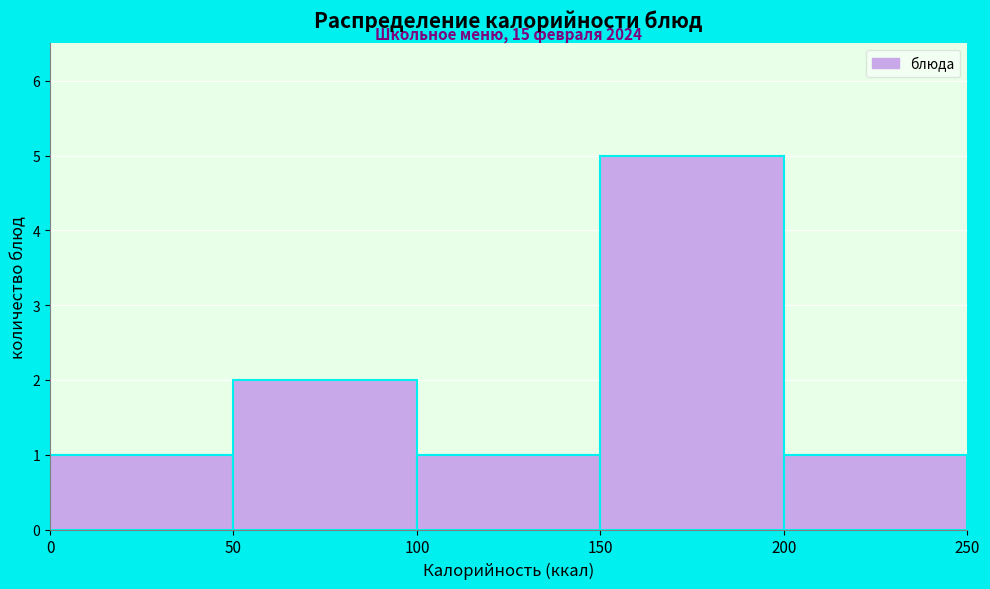

Which range on the x-axis has the tallest bar?

150 to 200